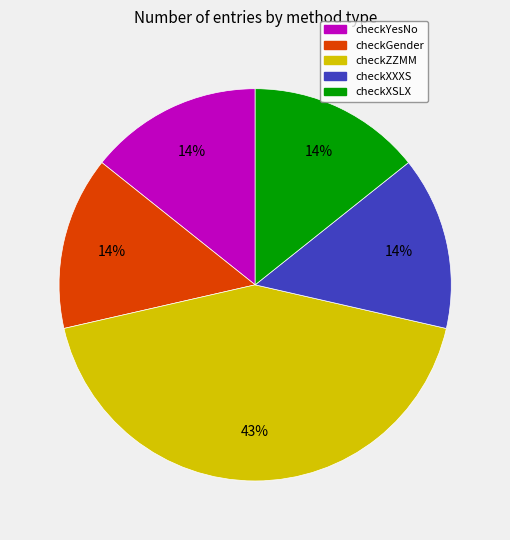

Which has a higher value, checkGender or checkZZMM?

checkZZMM